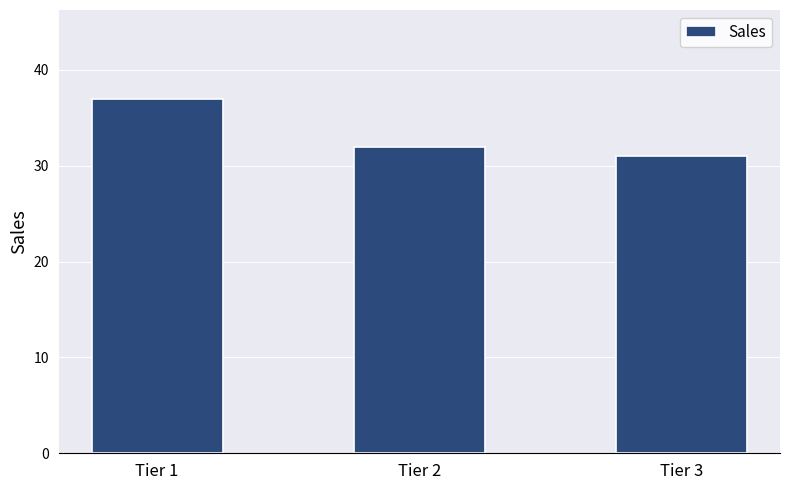

What value does the data have at Tier 3?

31